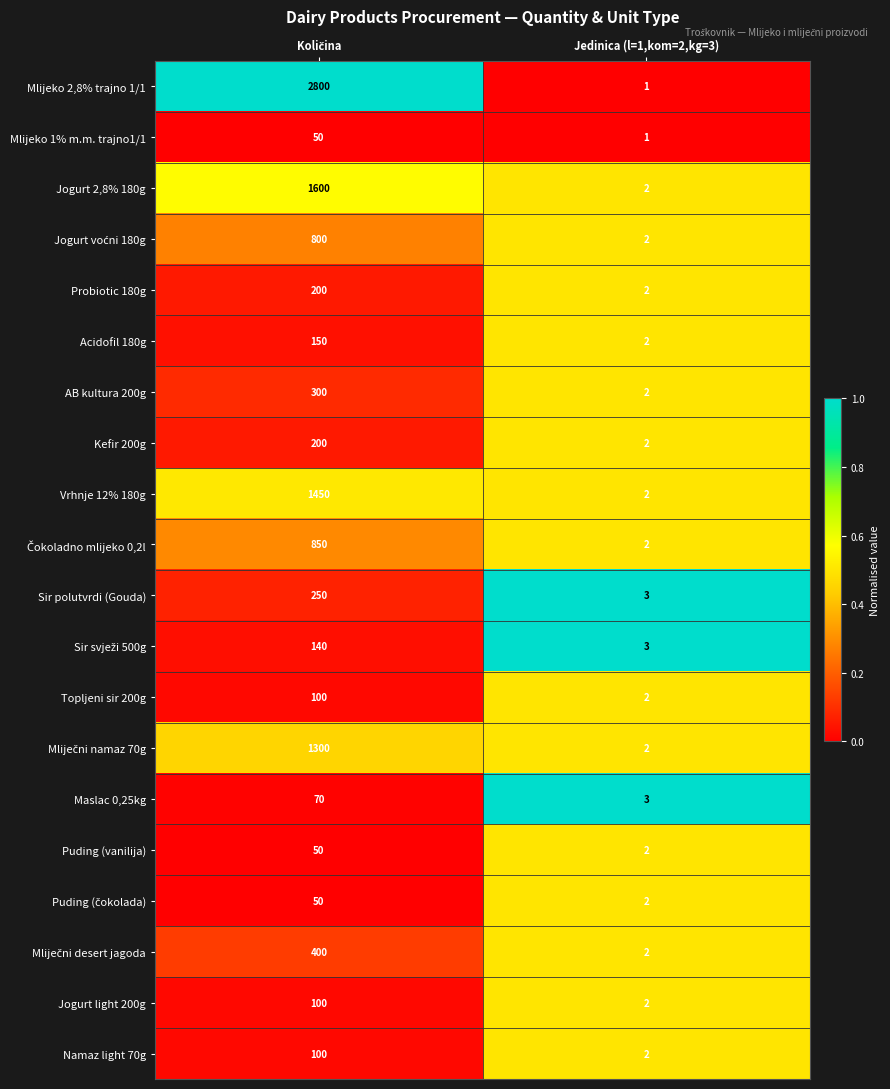

Which series has the largest range (max minus min)?

Mlijeko 2,8% trajno 1/1